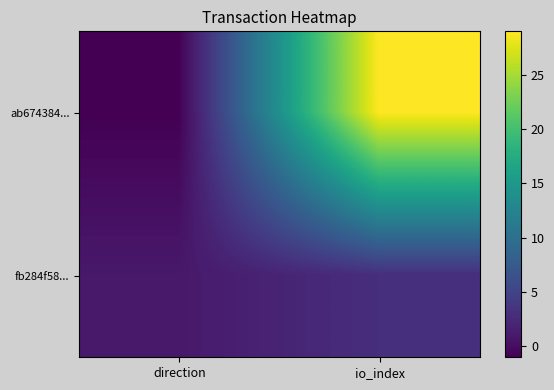

At which category is the sum across all series the highest?

io_index